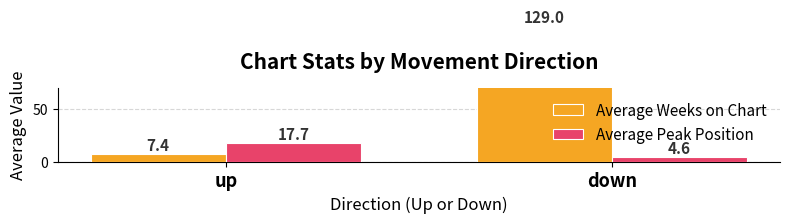

What is the difference between the maximum and minimum values in the Average Weeks on Chart series?

121.6